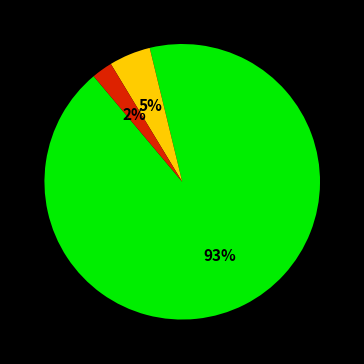

Count the number of slices in the pie.

3